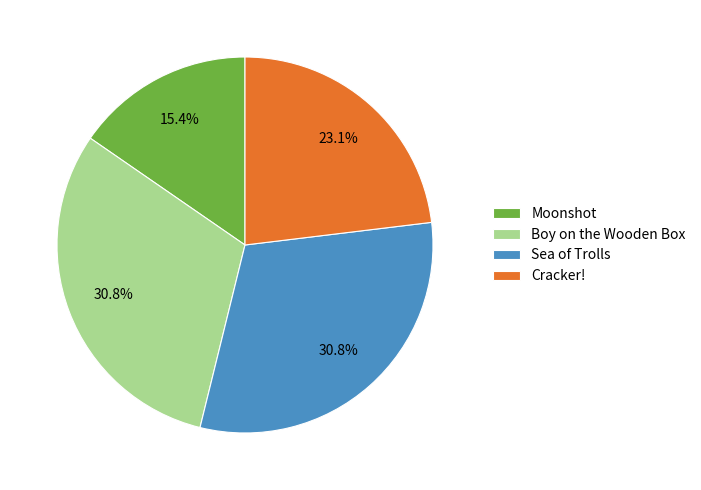

Does any single category account for the majority?

No